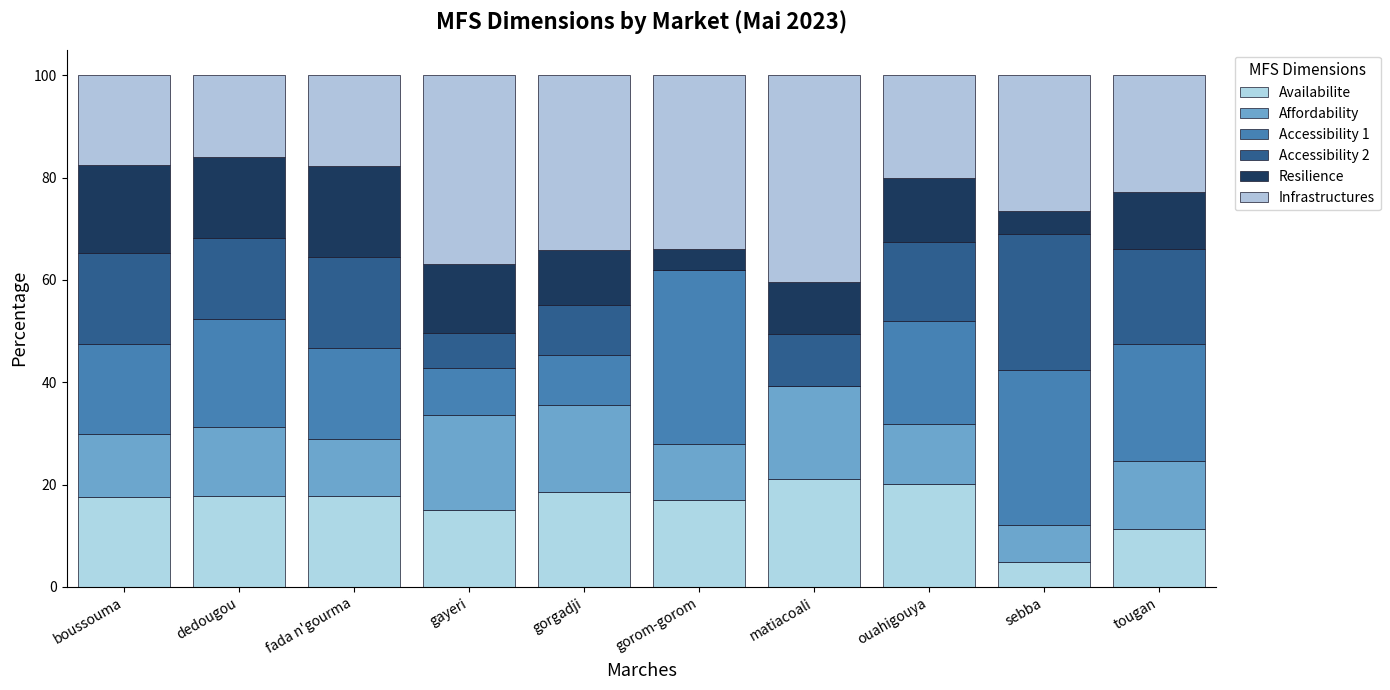

List the labels in order of Affordability value, smallest first.

sebba, gorom-gorom, fada n'gourma, ouahigouya, boussouma, tougan, dedougou, gorgadji, matiacoali, gayeri